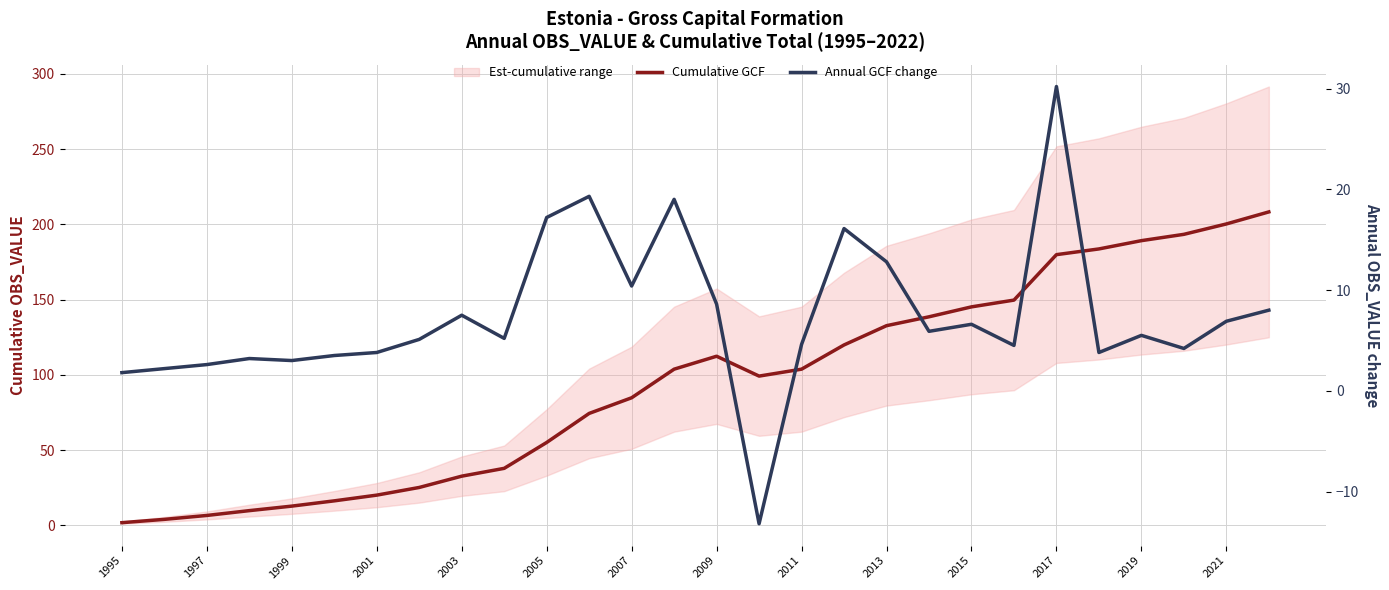

Is the value of Annual GCF change at 1995 greater than the value of Cumulative GCF at 23?

No